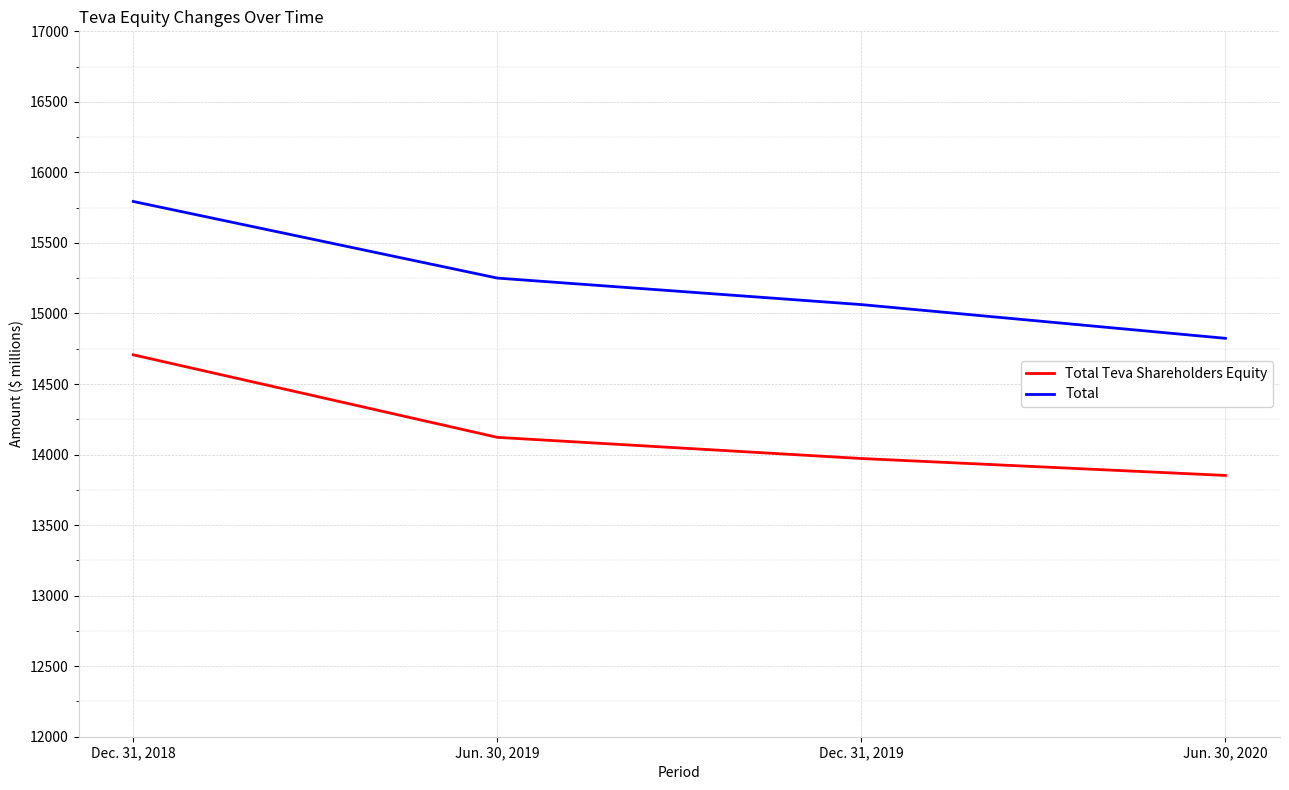

True or false: Total Teva Shareholders Equity has more than 1 points higher than both neighbors.

False